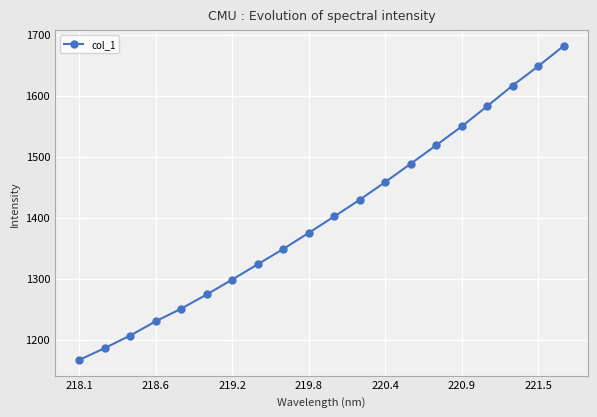

True or false: there are more than 1 points higher than both neighbors.

False